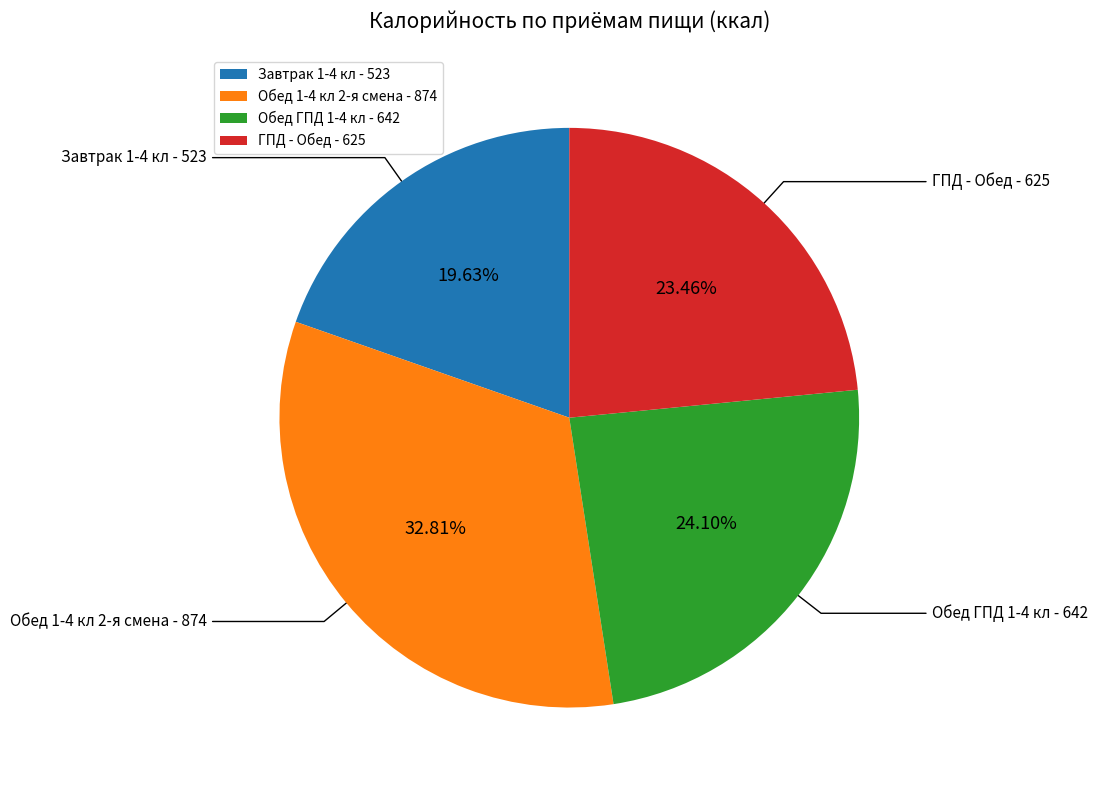

The Обед ГПД 1-4 кл slice represents 24% of the pie. True or false?

True